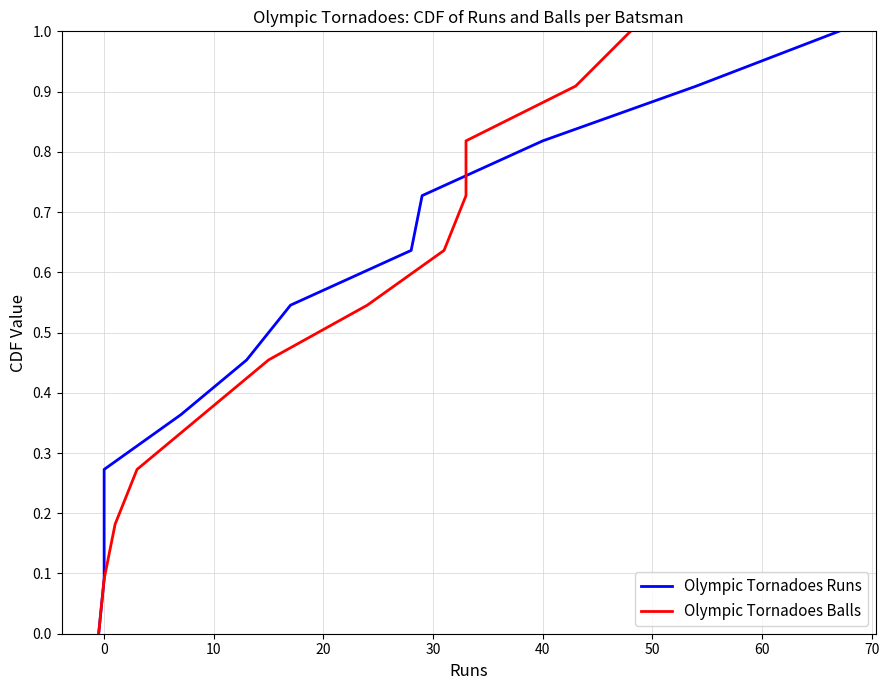

The Olympic Tornadoes Balls series shows 0.5 at 30. True or false?

False